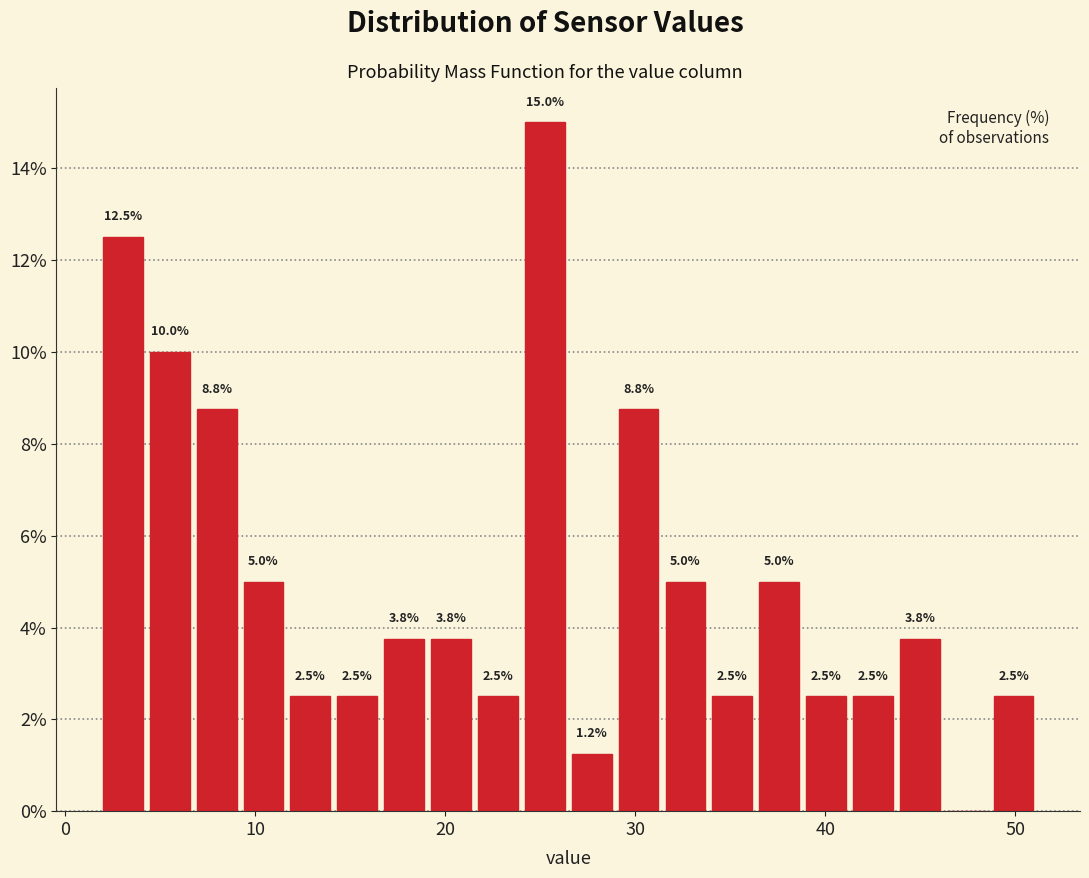

Read against the x-axis, roughly where is the centre of the tallest bar?

25